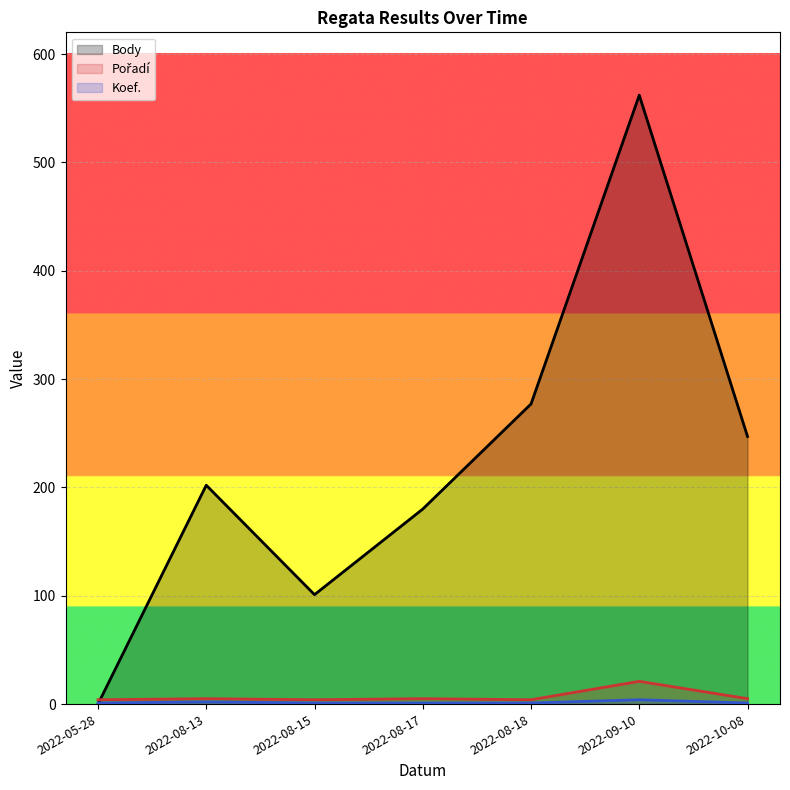

Which series has the largest total across all categories?

Body